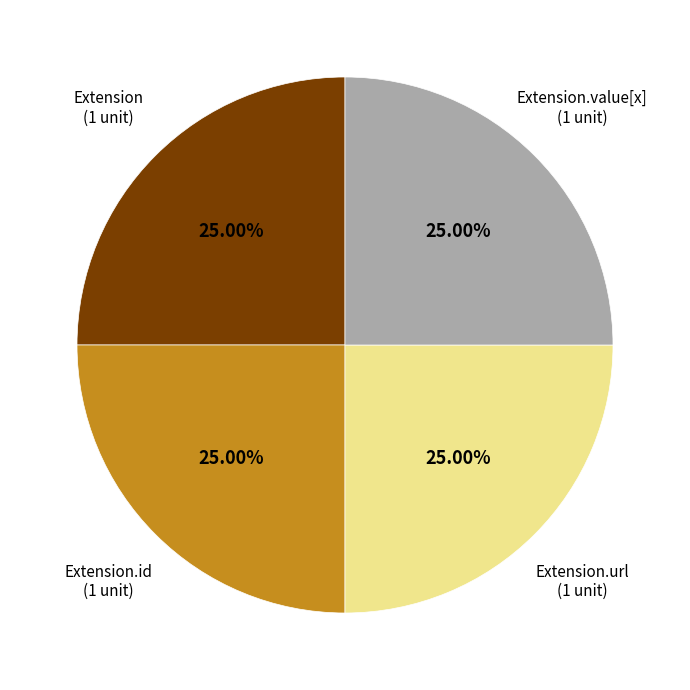

How many segments does this pie chart have?

4